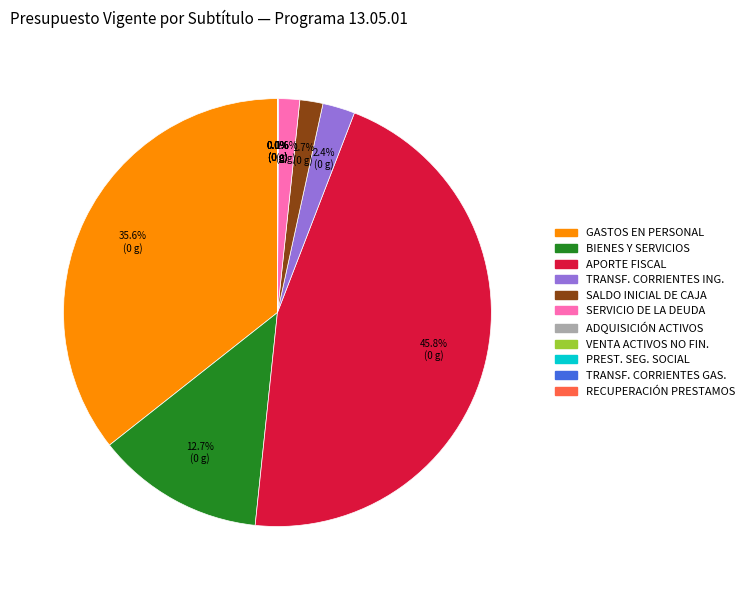

Is there any slice that represents more than half of the pie?

No